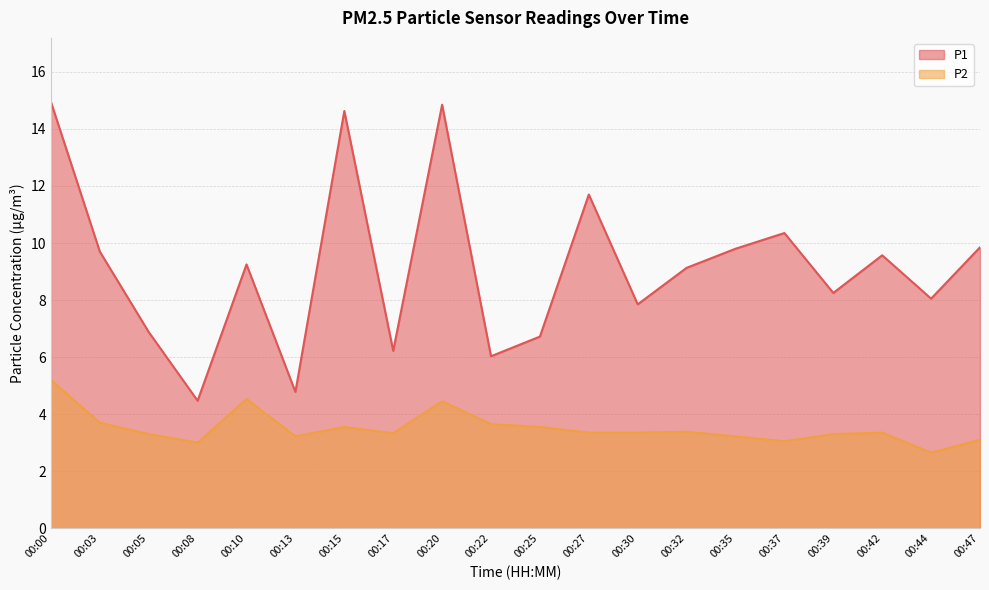

Does the chart display data point markers on the line(s)?

No